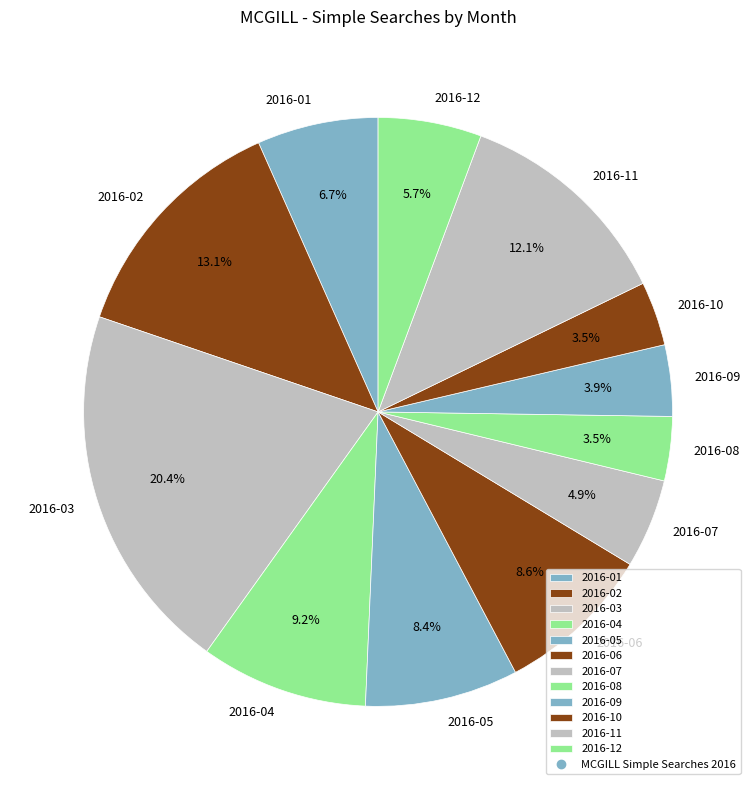

What percentage is the 2016-06 slice, to the nearest percent?

9%